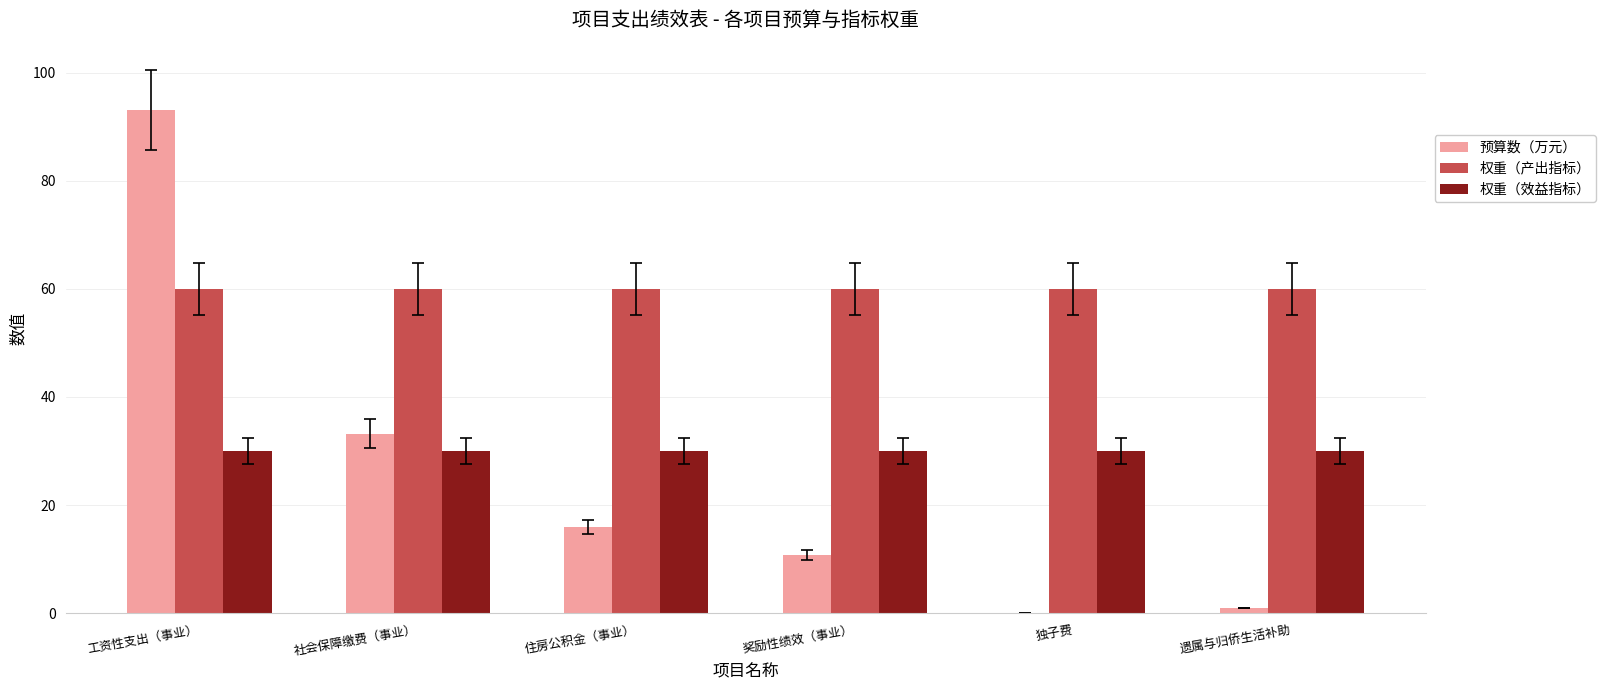

What is the sum of all 权重（产出指标） values?

360.0